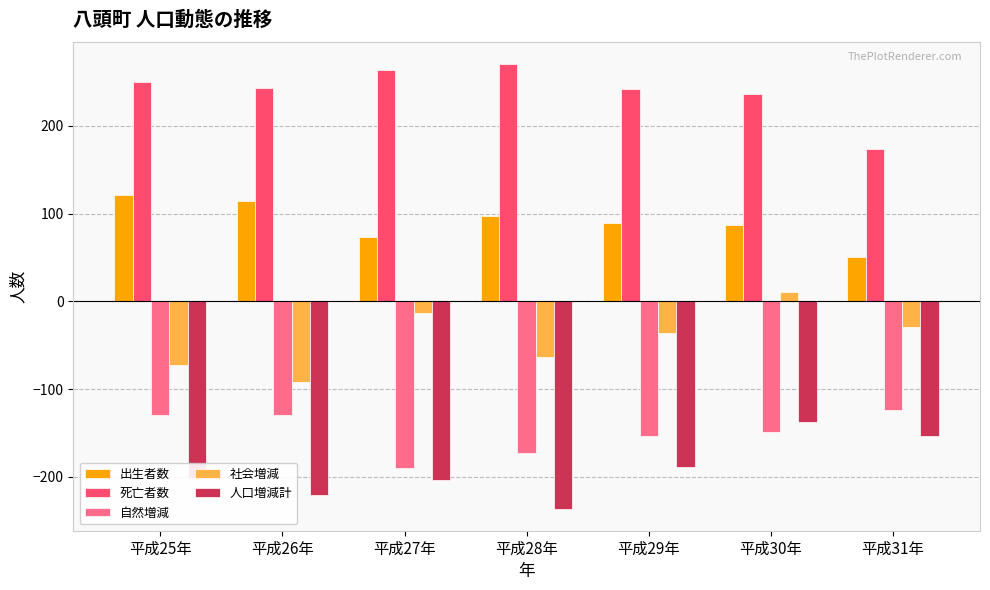

The 人口増減計 series shows -203 at 平成27年. True or false?

True